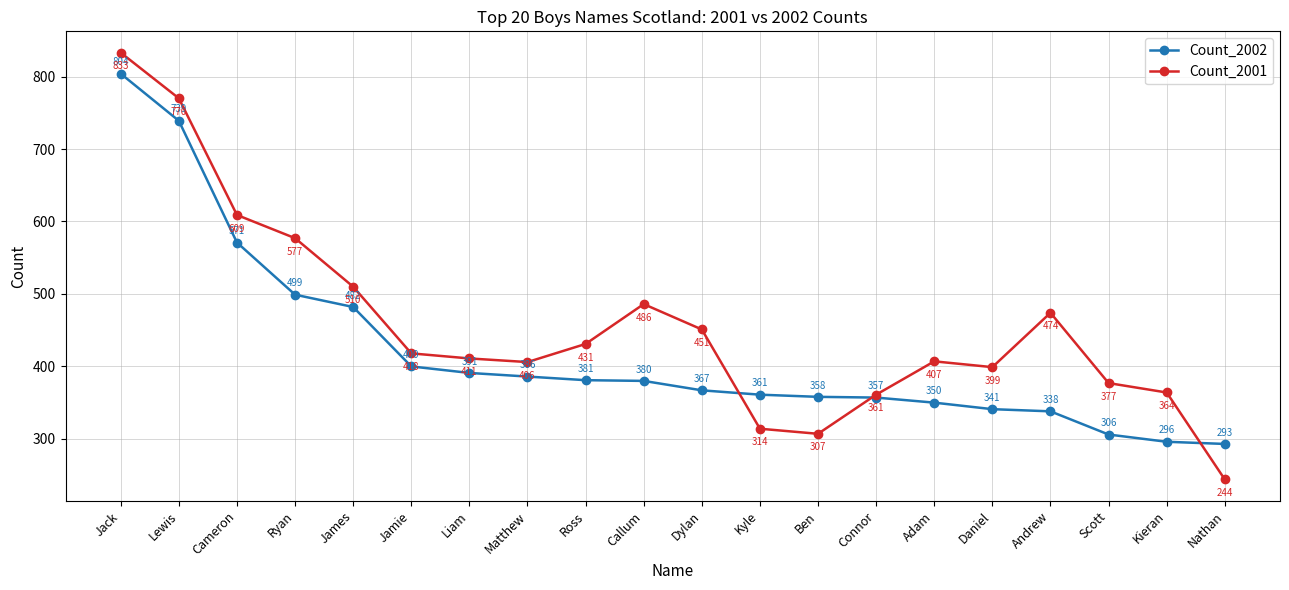

Does the chart display data point markers on the line(s)?

Yes